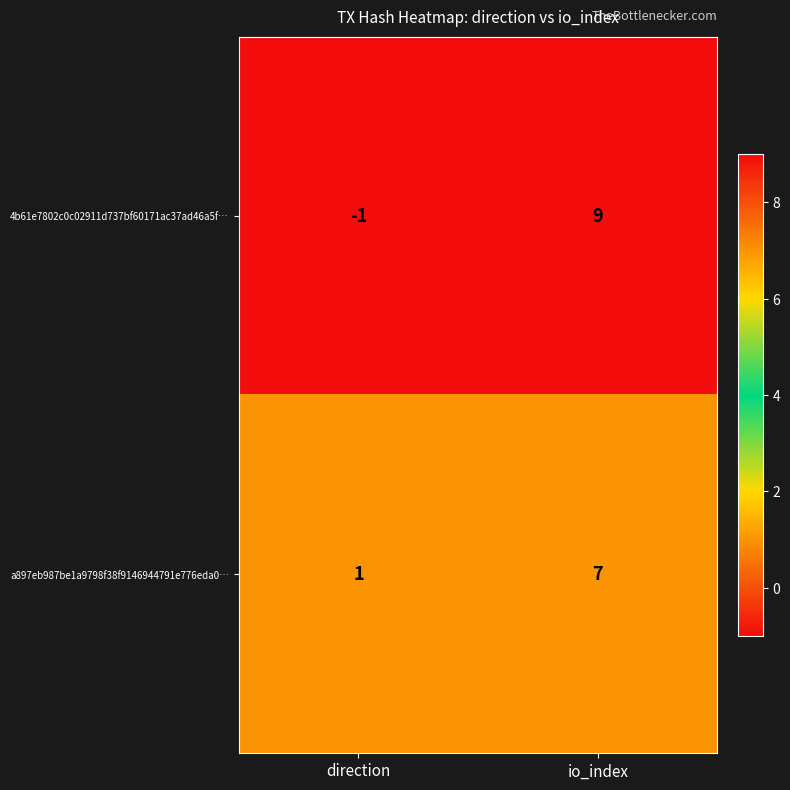

How many distinct data groups are displayed?

2